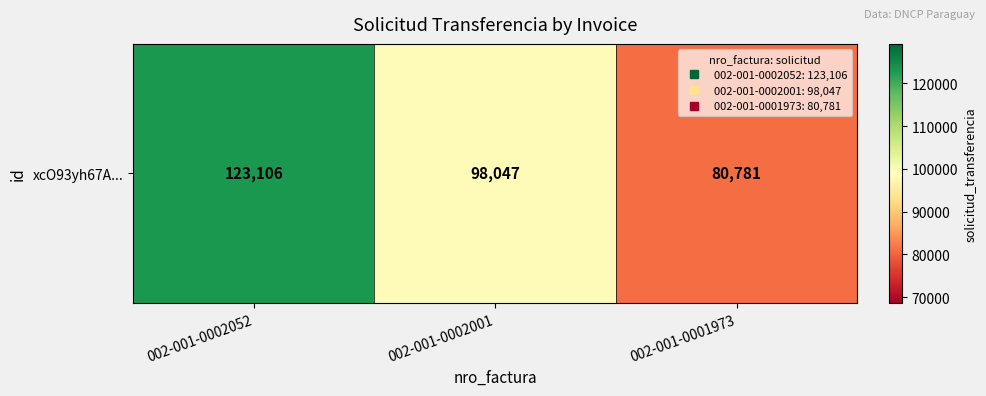

The value at 002-001-0002001 is 168103. True or false?

False